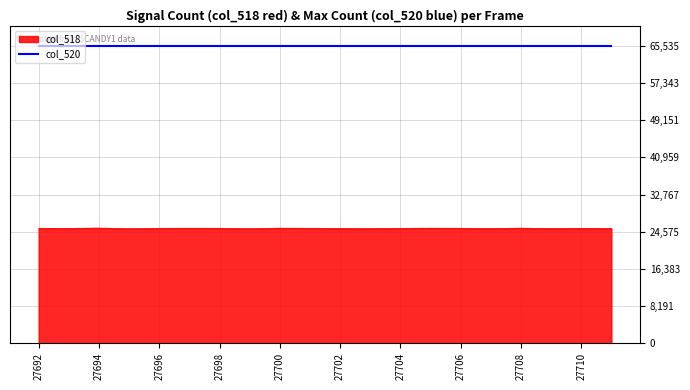

What is the maximum value shown in the chart?

65535